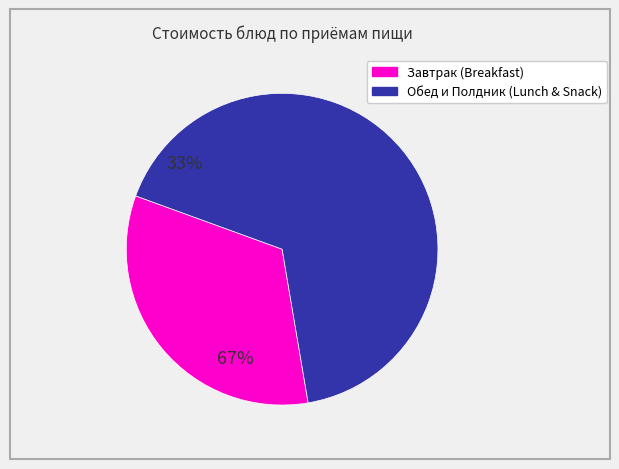

Is there any slice that represents more than half of the pie?

Yes